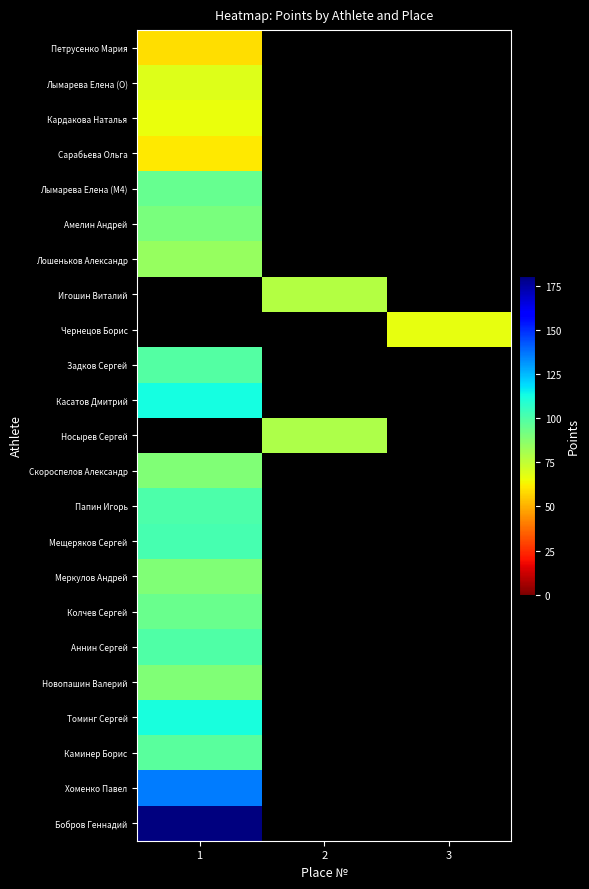

The value of Колчев Сергей at 1 is 94.0. True or false?

True